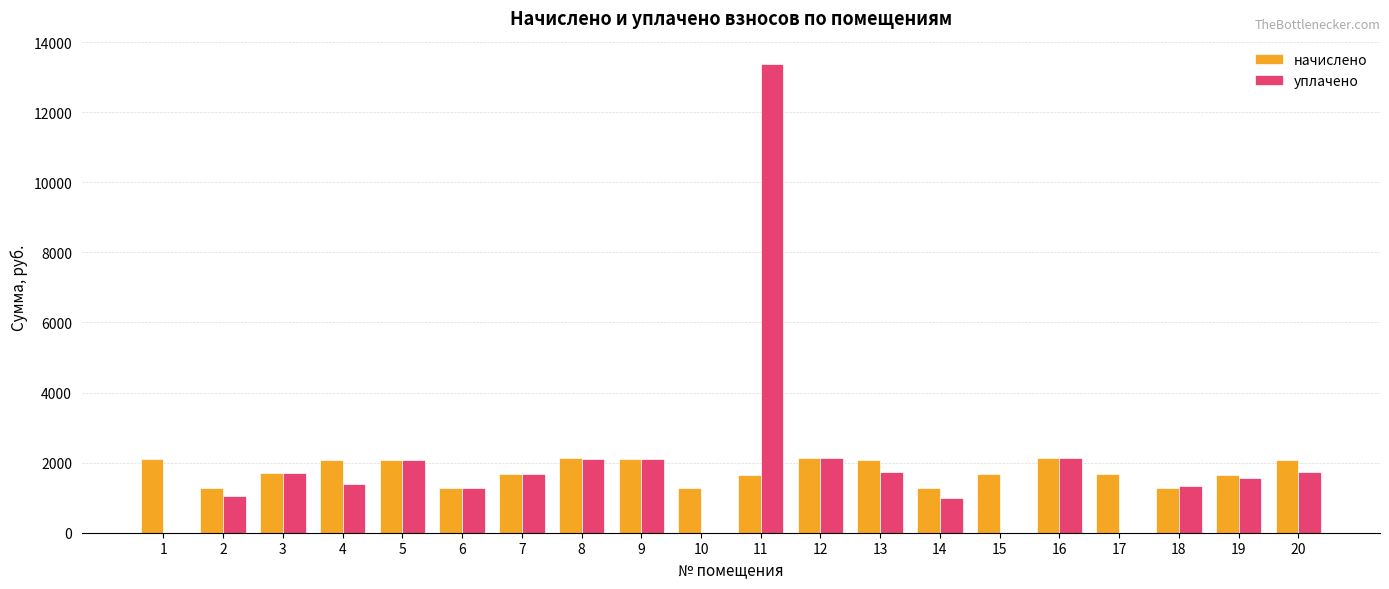

The value of уплачено at 11 is 19708.4. True or false?

False